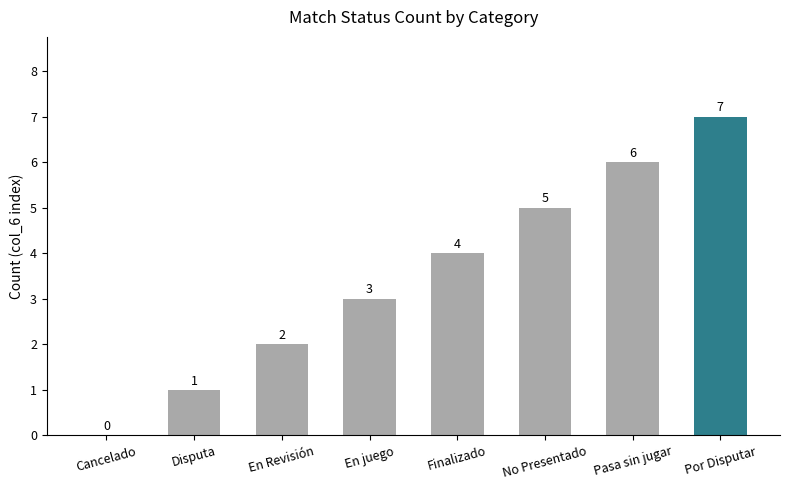

Reading left to right, transcribe all the data shown in this chart.

0	1	2	3	4	5	6	7